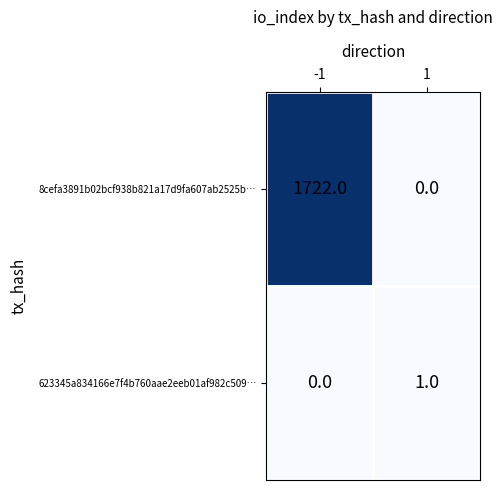

The value of 623345a834166e7f4b760aae2eeb01af982c509… at 1 is 2. True or false?

False